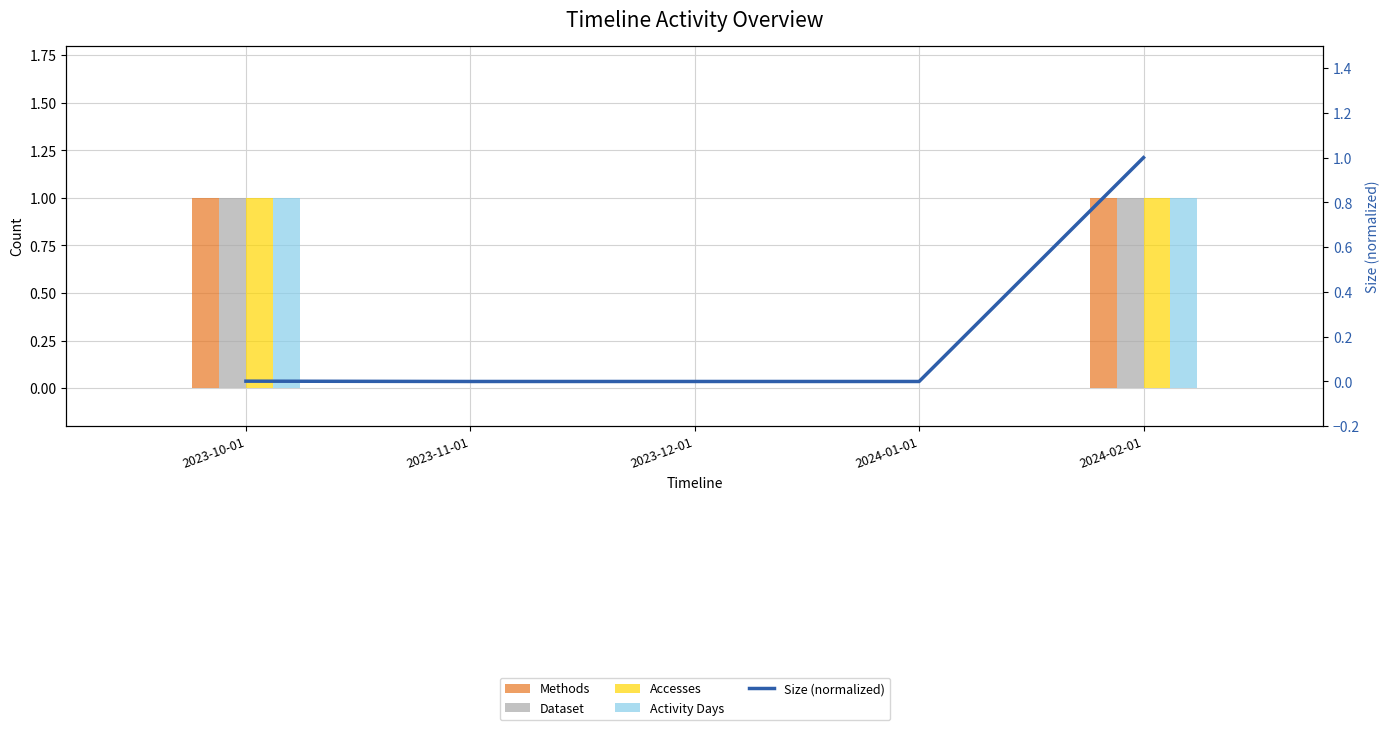

Reading right to left, list all the values displayed in this chart.

1.0	0.0	0.0	0.0	0.0